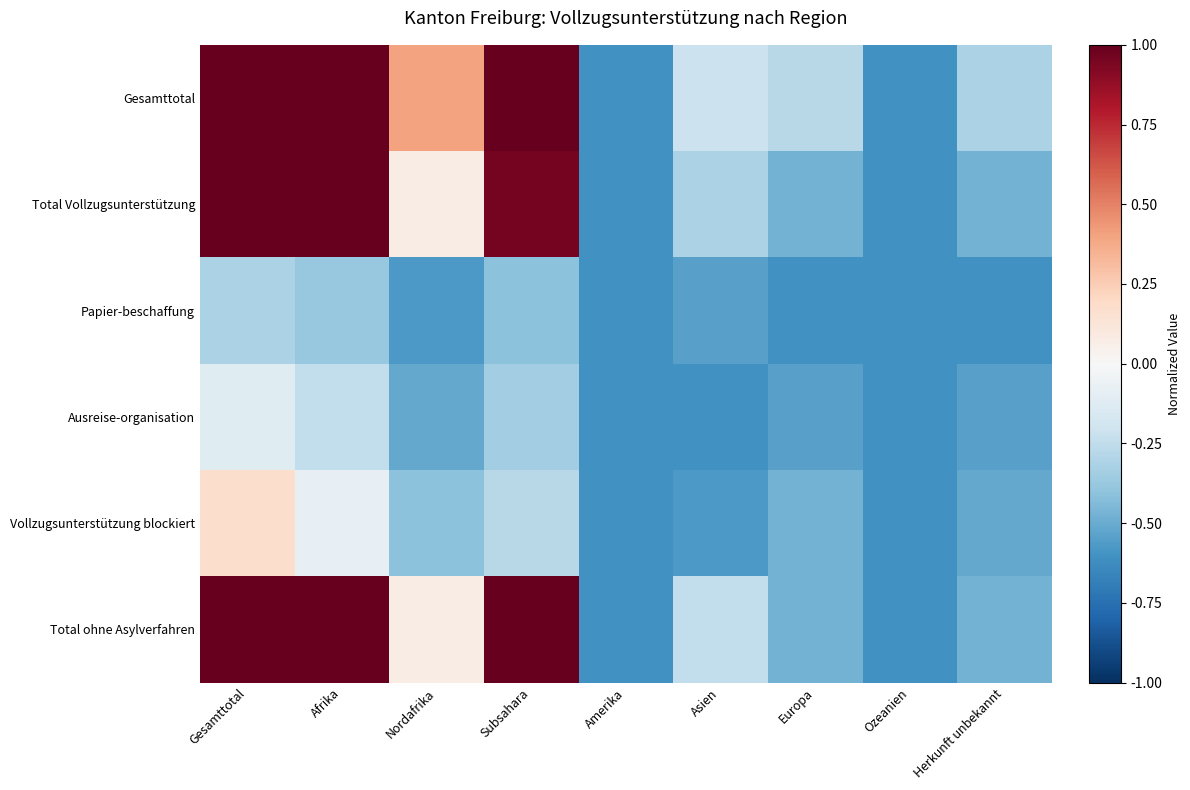

Which category has the highest value across all series?

Gesamttotal